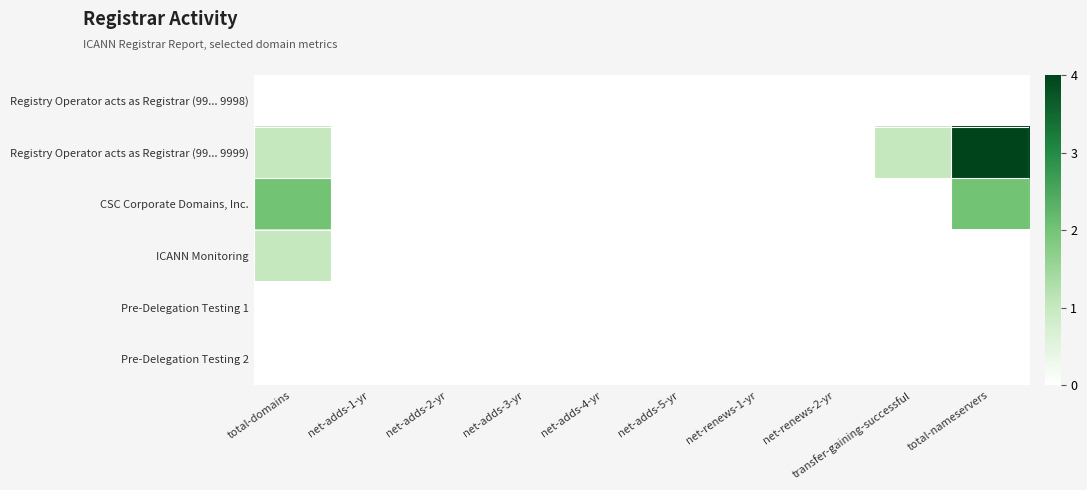

Which category has the highest value across all series?

total-nameservers